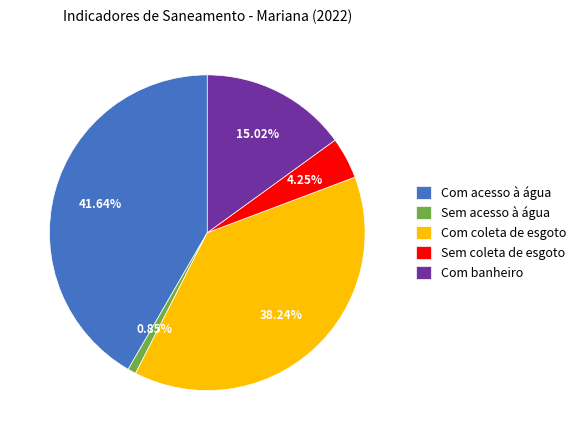

Does any single category account for the majority?

No